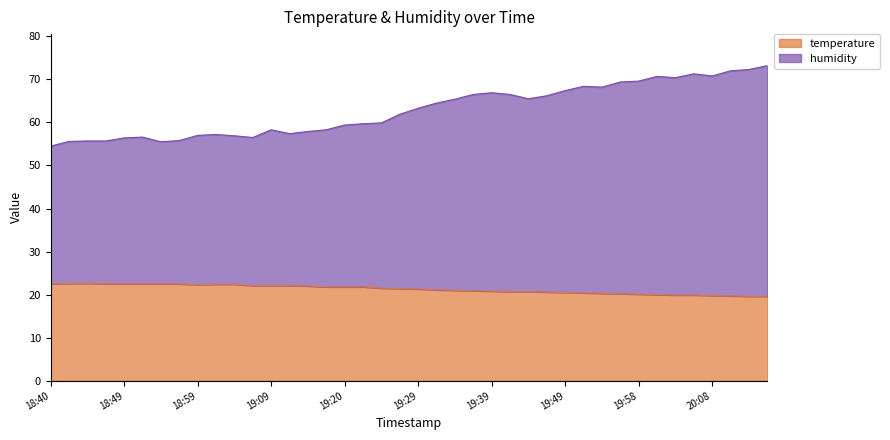

What is the average value of the humidity series?

62.9